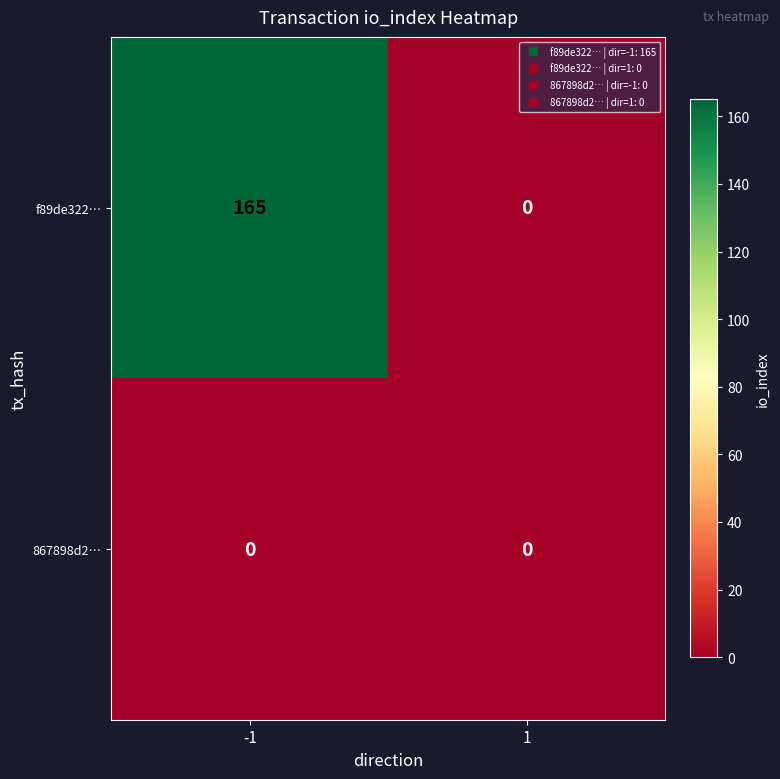

Rank the series by their maximum value, from lowest to highest.

867898d2…, f89de322…